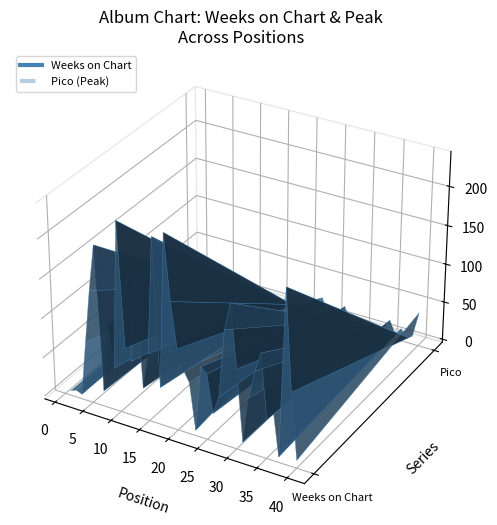

Reading right to left, what are all the values shown in this chart?

Weeks on Chart: 6	90	216	3	64	46	127	102	66	7	98	177	142	55	32	80	87	3	62	76	100	157	239	44	230	82	36	174	66	80	237	50	107	16	199	140	72	2	5	2
Pico: 40	7	3	12	3	19	6	1	7	1	8	3	4	20	1	12	1	23	19	1	9	5	1	1	1	3	1	5	1	4	5	1	1	1	1	1	1	3	1	1